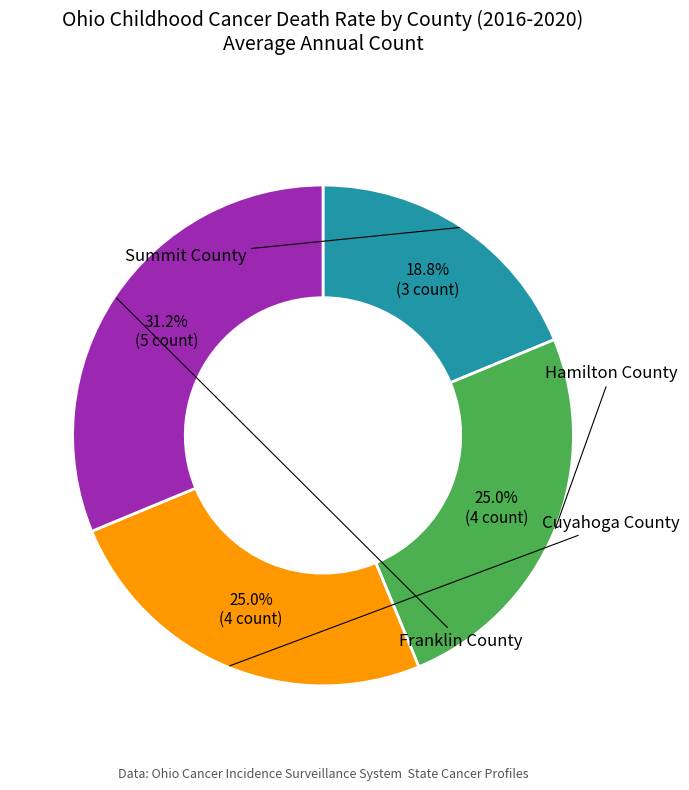

Is there any slice that represents more than half of the pie?

No